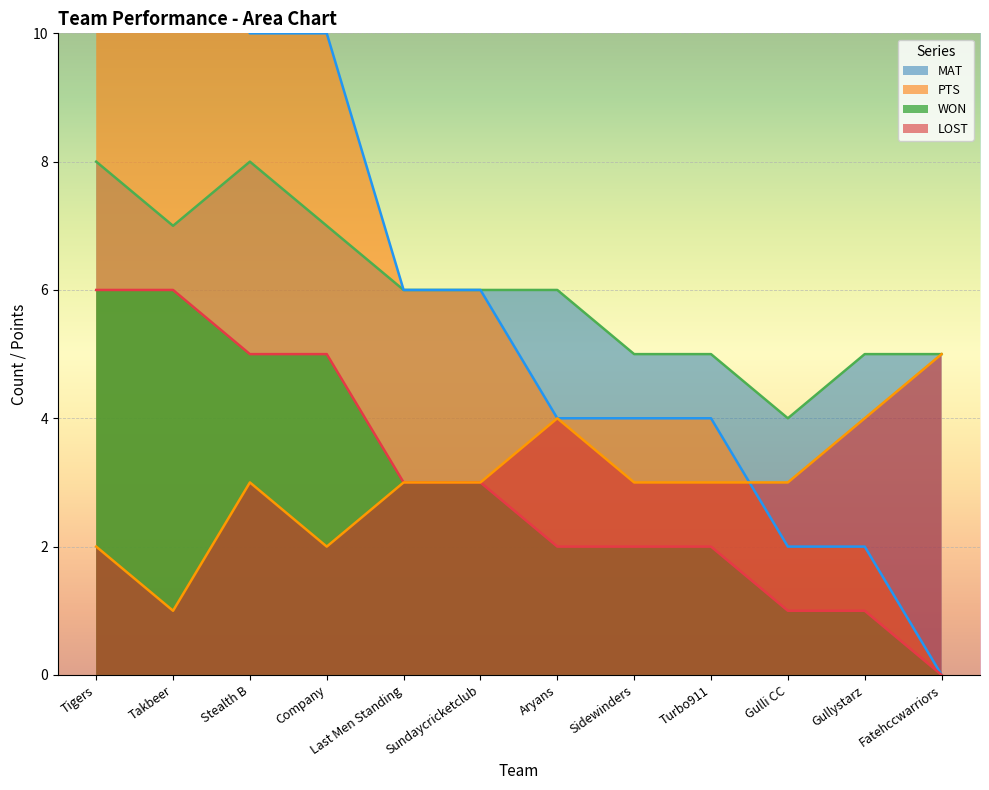

Which series has the widest spread of values?

WON